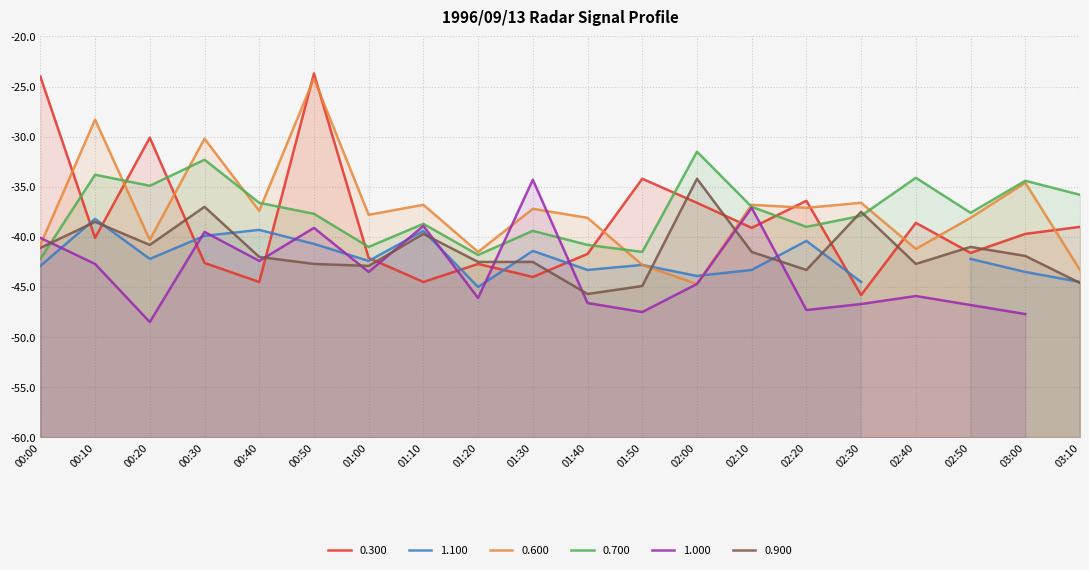

Which series changed the most between 01:50 and 02:50?

0.300